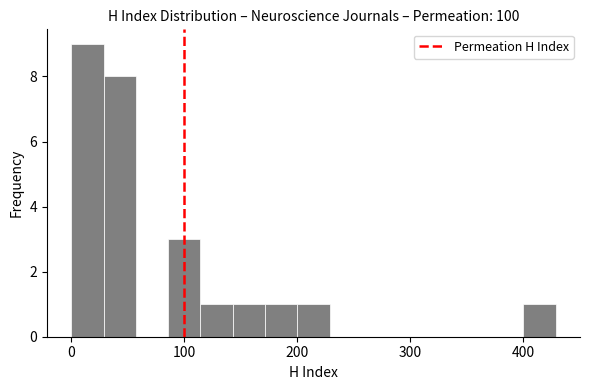

Read against the x-axis, roughly where is the centre of the tallest bar?

10